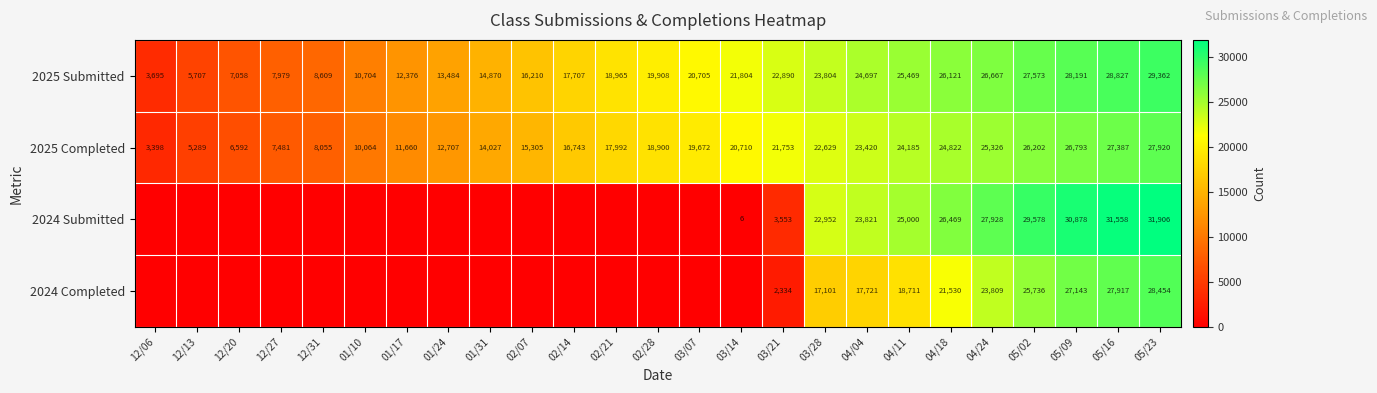

What is the approximate value of 2025 Completed at 05/16, to the nearest 10?

27390